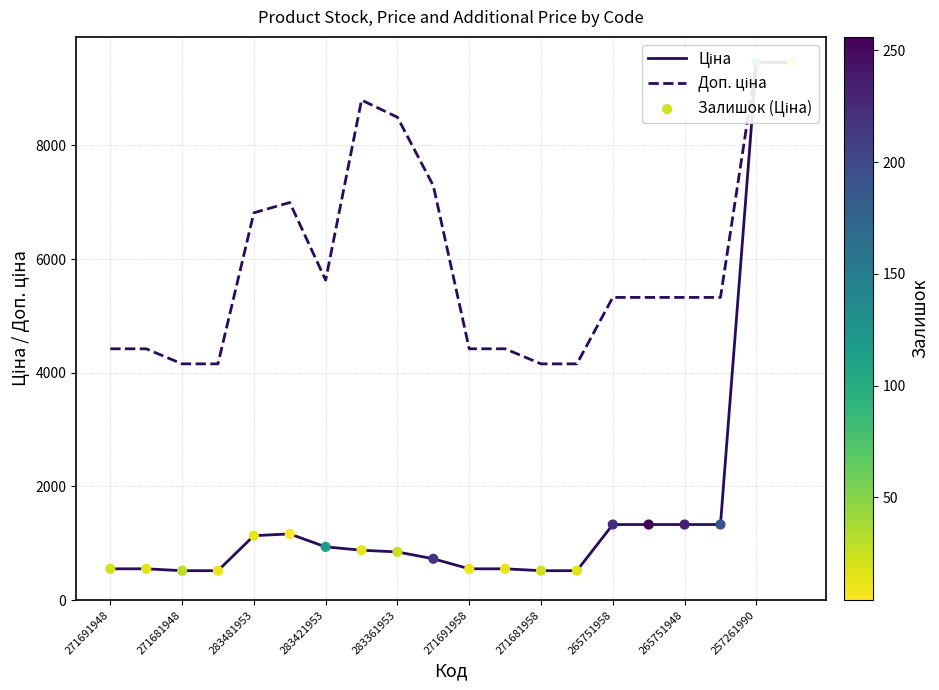

Which series has the largest total across all categories?

Доп. ціна